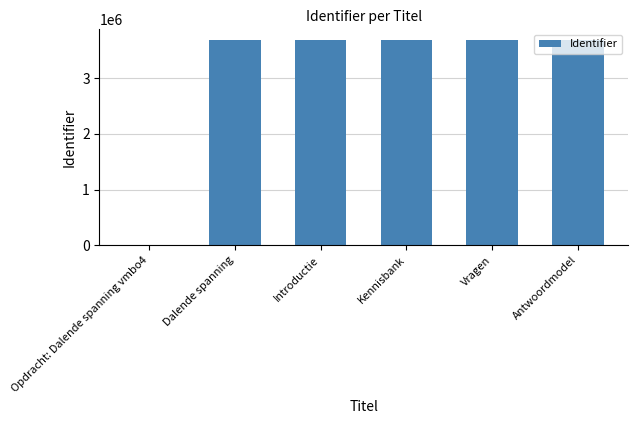

True or false: the data shows 3691300 at Kennisbank.

True